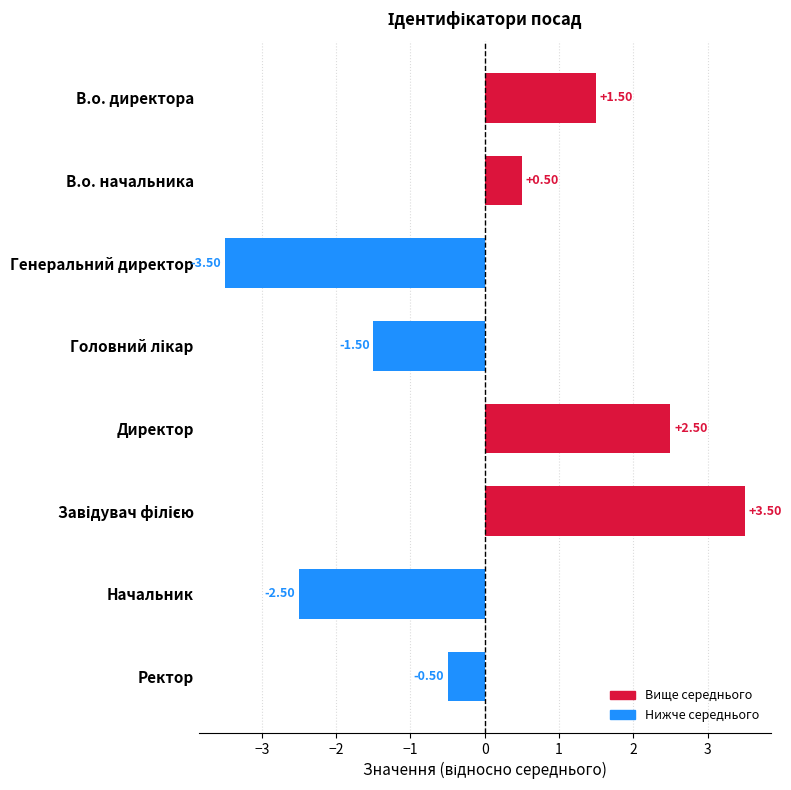

What is the difference between the second highest and minimum values?

6.0